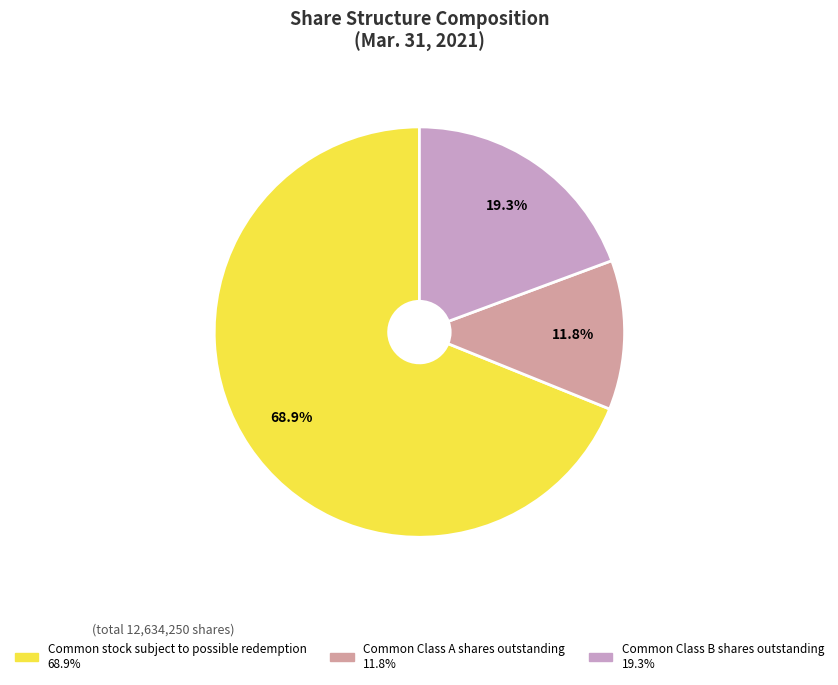

Which slice is the largest?

Common stock subject to possible redemption